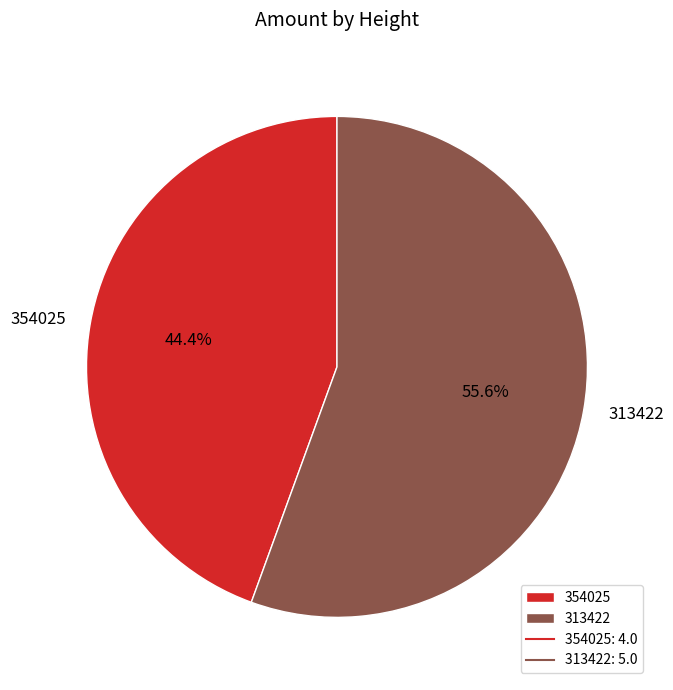

How many slices are in this pie chart?

2